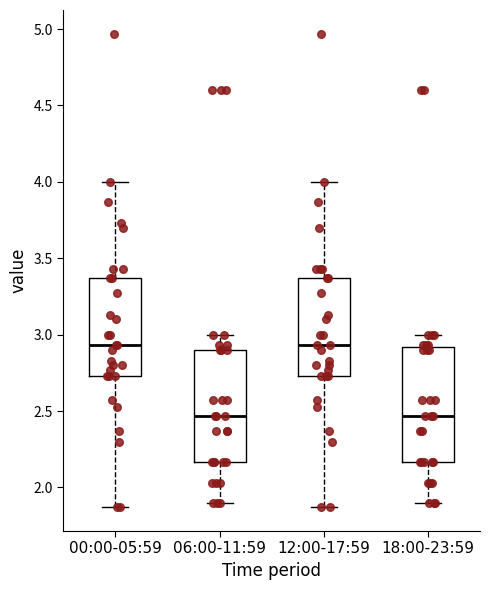

Where does the median line of the box for 06:00-11:59 sit on the y-axis? The values are not printed on the chart, so give them approximately, as read against the axis.

2.45